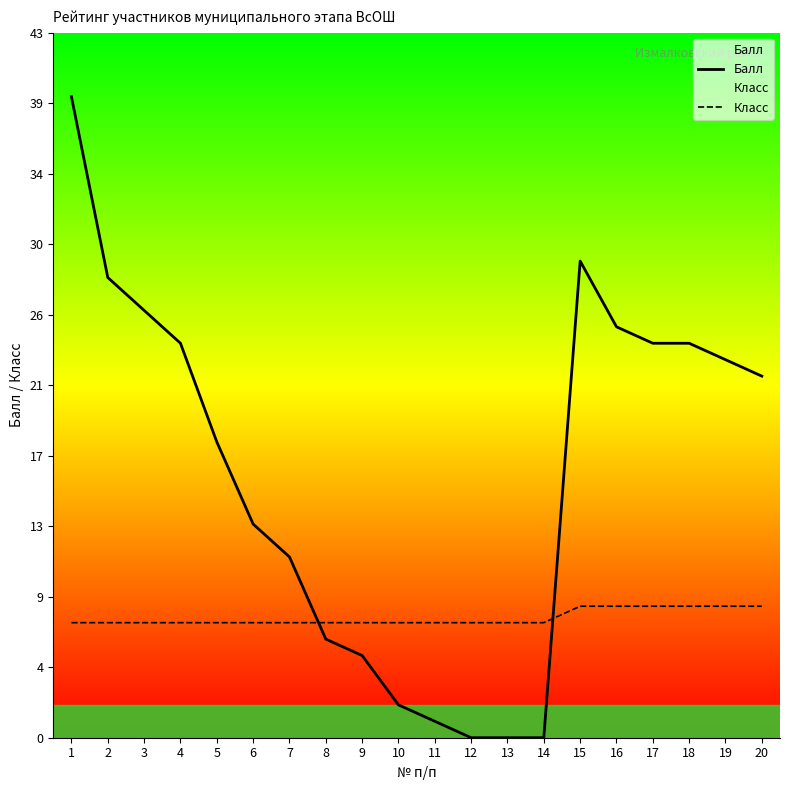

Does the chart have visible grid lines?

No